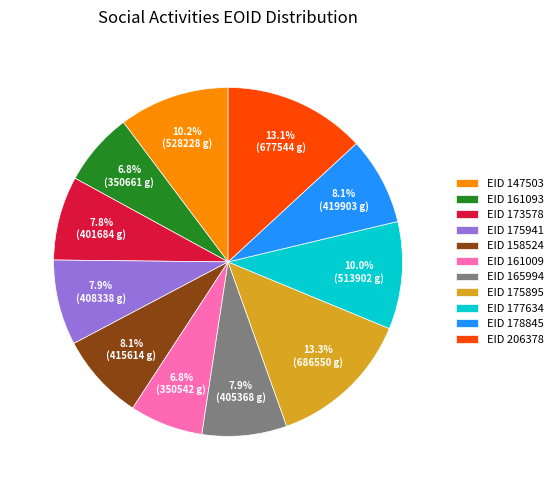

What percentage is NOT represented by EID 161009?

93.2%